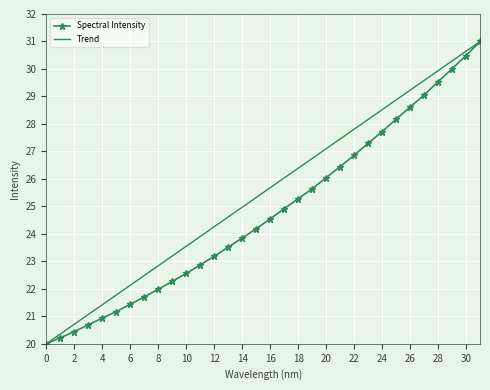

Rank the series by their average value, from highest to lowest.

Trend, Spectral Intensity